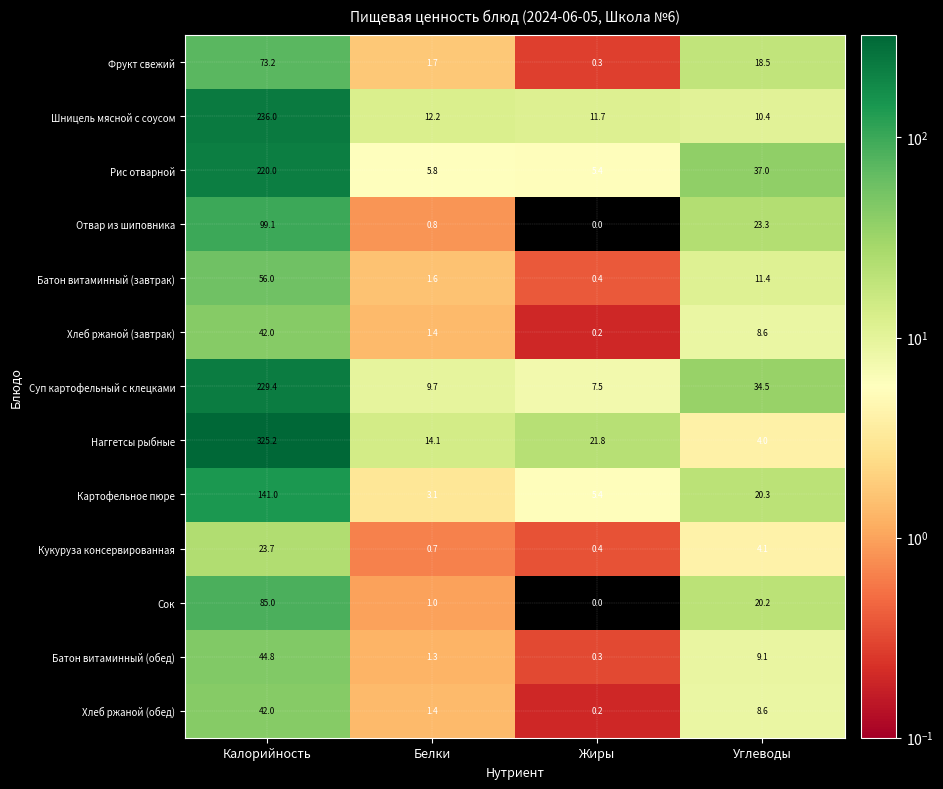

Which series changed the most between Жиры and Углеводы?

Рис отварной